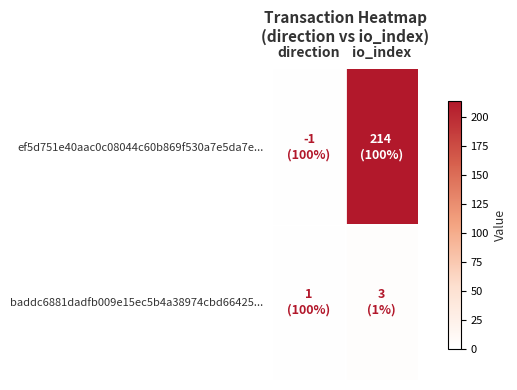

At which category is the sum across all series the highest?

io_index